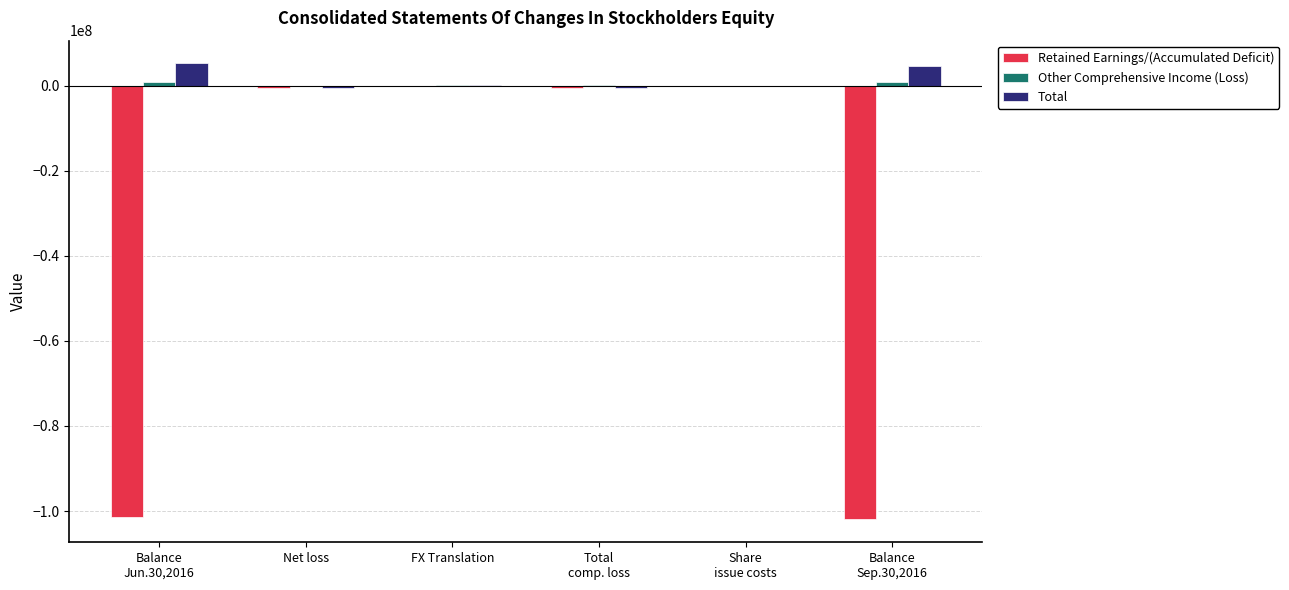

Count the number of categories in the chart.

6